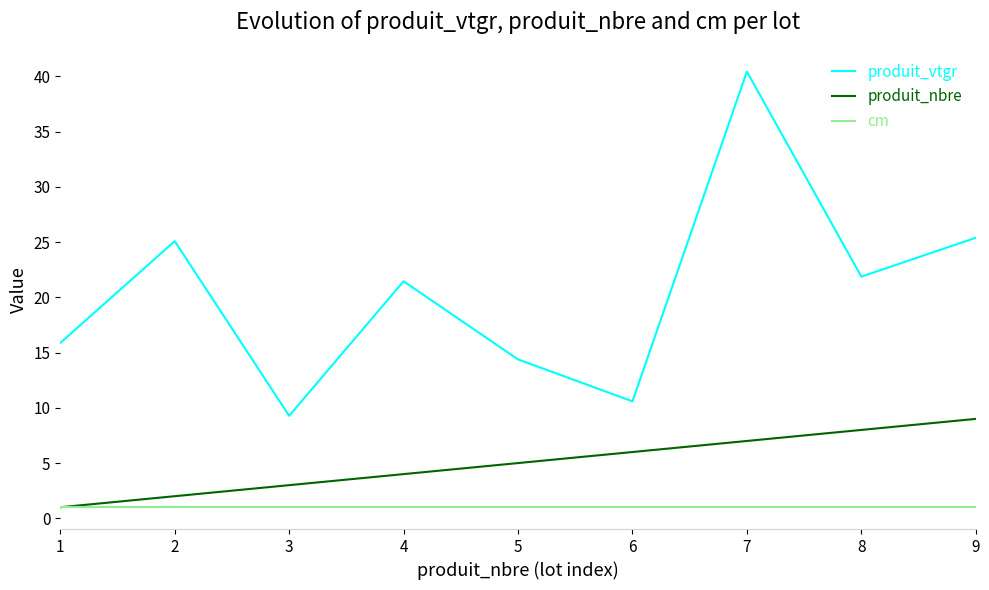

Reading left to right, what are all the values shown in this chart?

produit_vtgr: 15.9	25.1	9.3	21.5	14.4	10.6	40.4	21.9	25.4
produit_nbre: 1.0	2.0	3.0	4.0	5.0	6.0	7.0	8.0	9.0
cm: 1.0	1.0	1.0	1.0	1.0	1.0	1.0	1.0	1.0